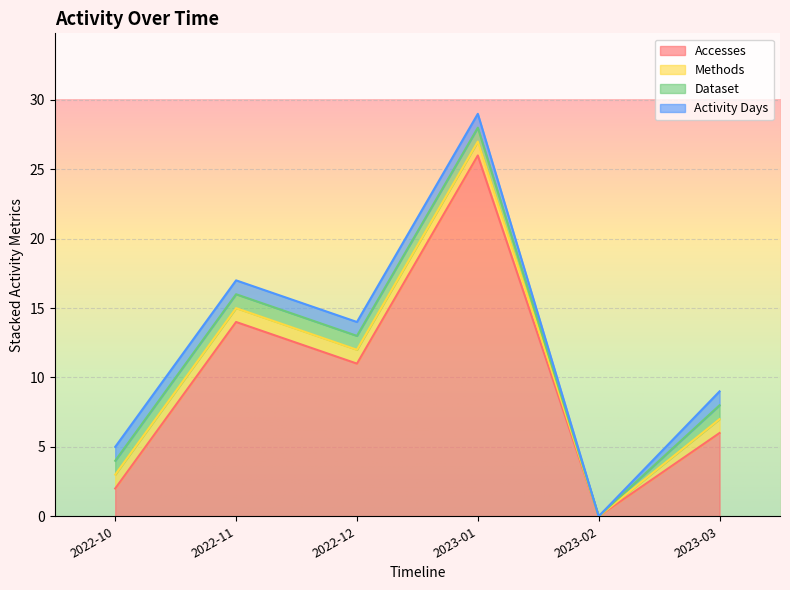

What position from the right is 2023-03?

1